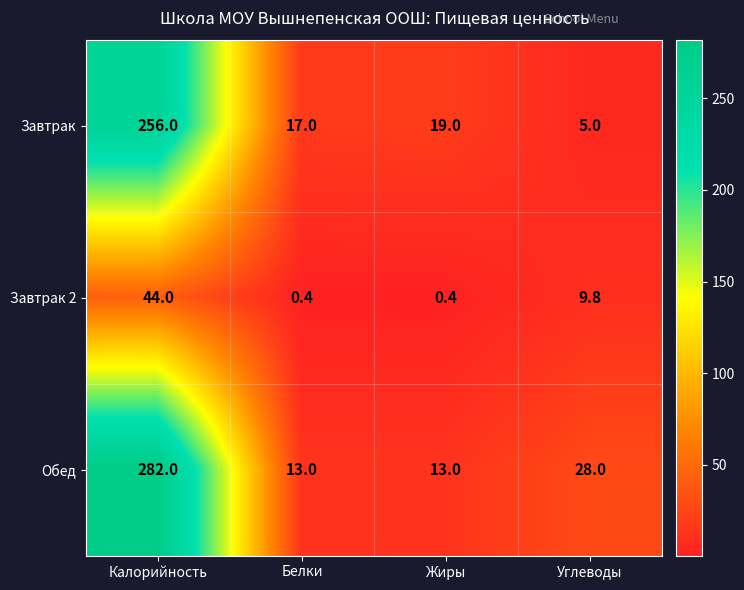

What is the difference between the second highest and second lowest values in the Завтрак series?

2.0